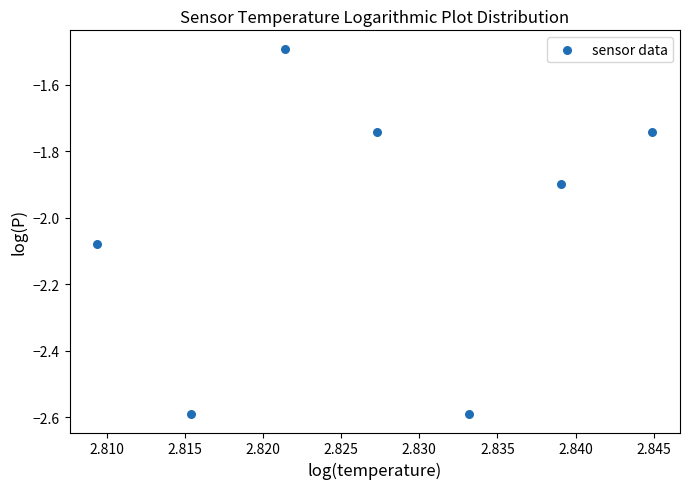

What is the average Y value?

-2.0